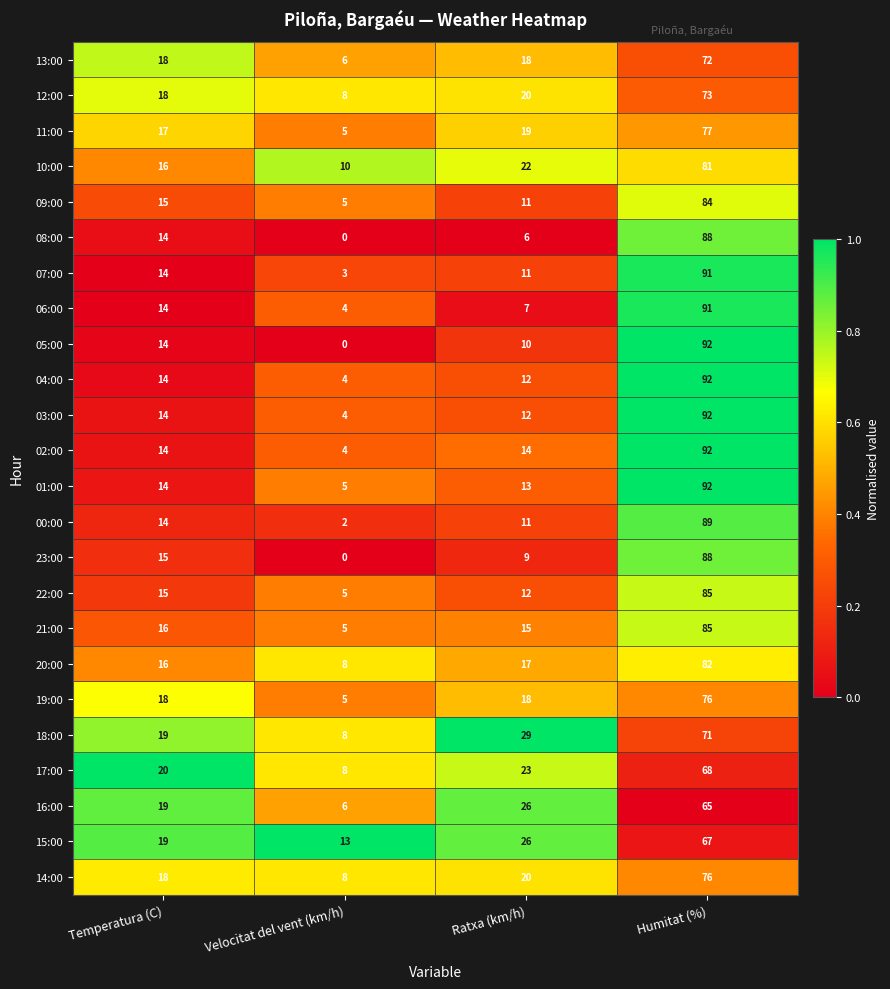

Is it true that 14:00 equals 76 at Humitat (%)?

True